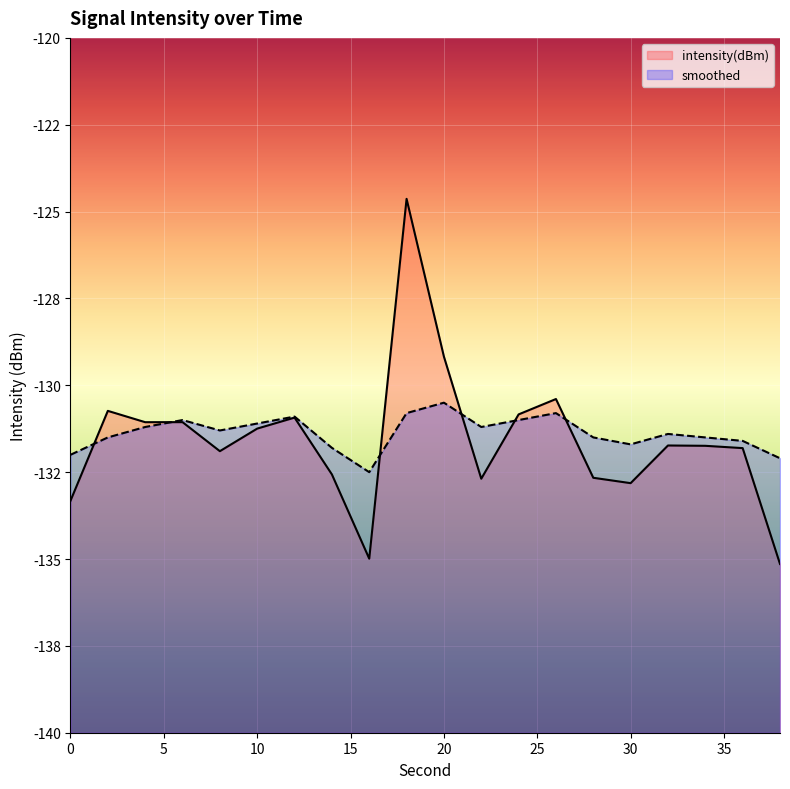

What are all the series names shown in the legend?

intensity(dBm), smoothed